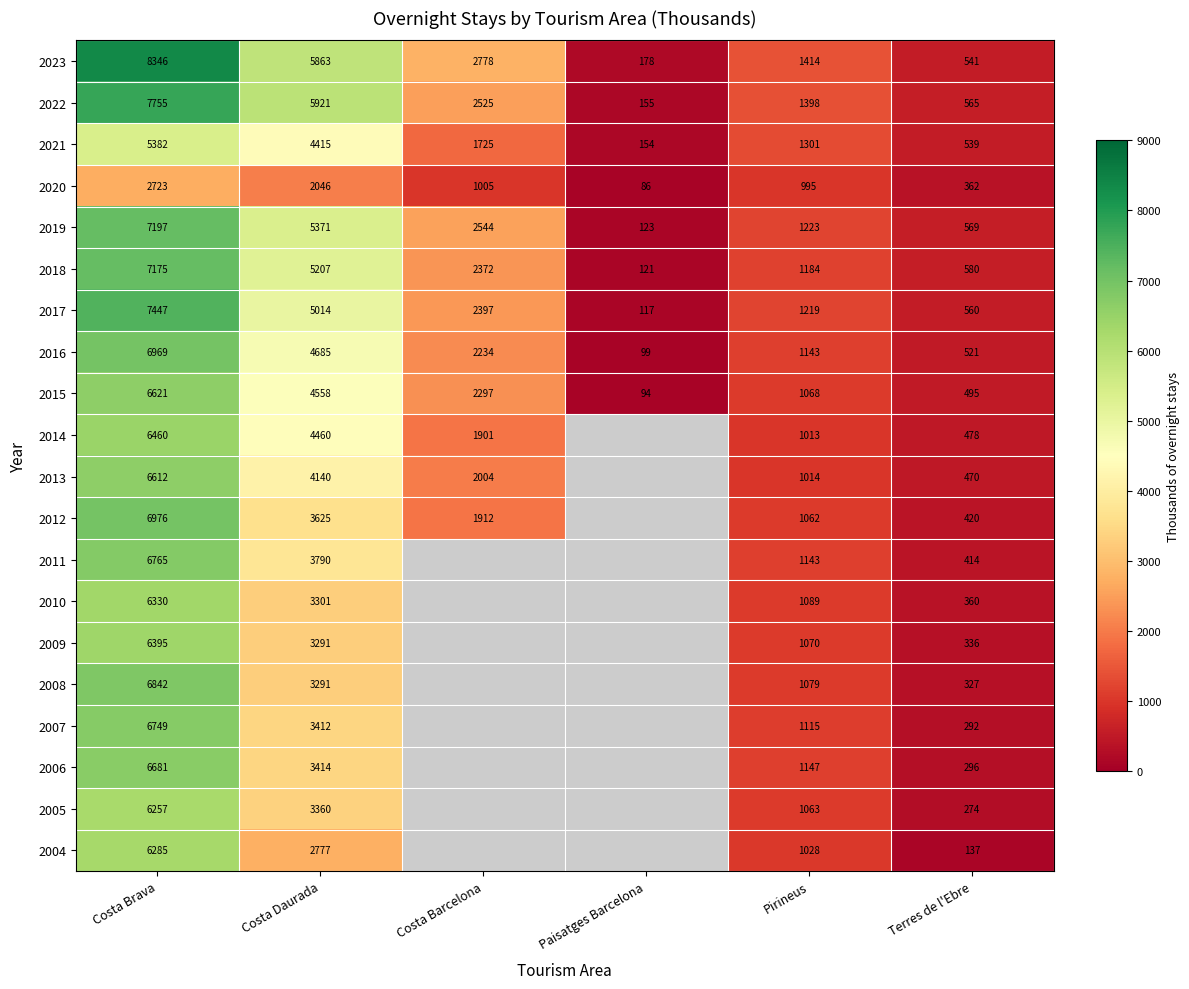

Which has a higher value, Paisatges Barcelona or Terres de l'Ebre?

Terres de l'Ebre